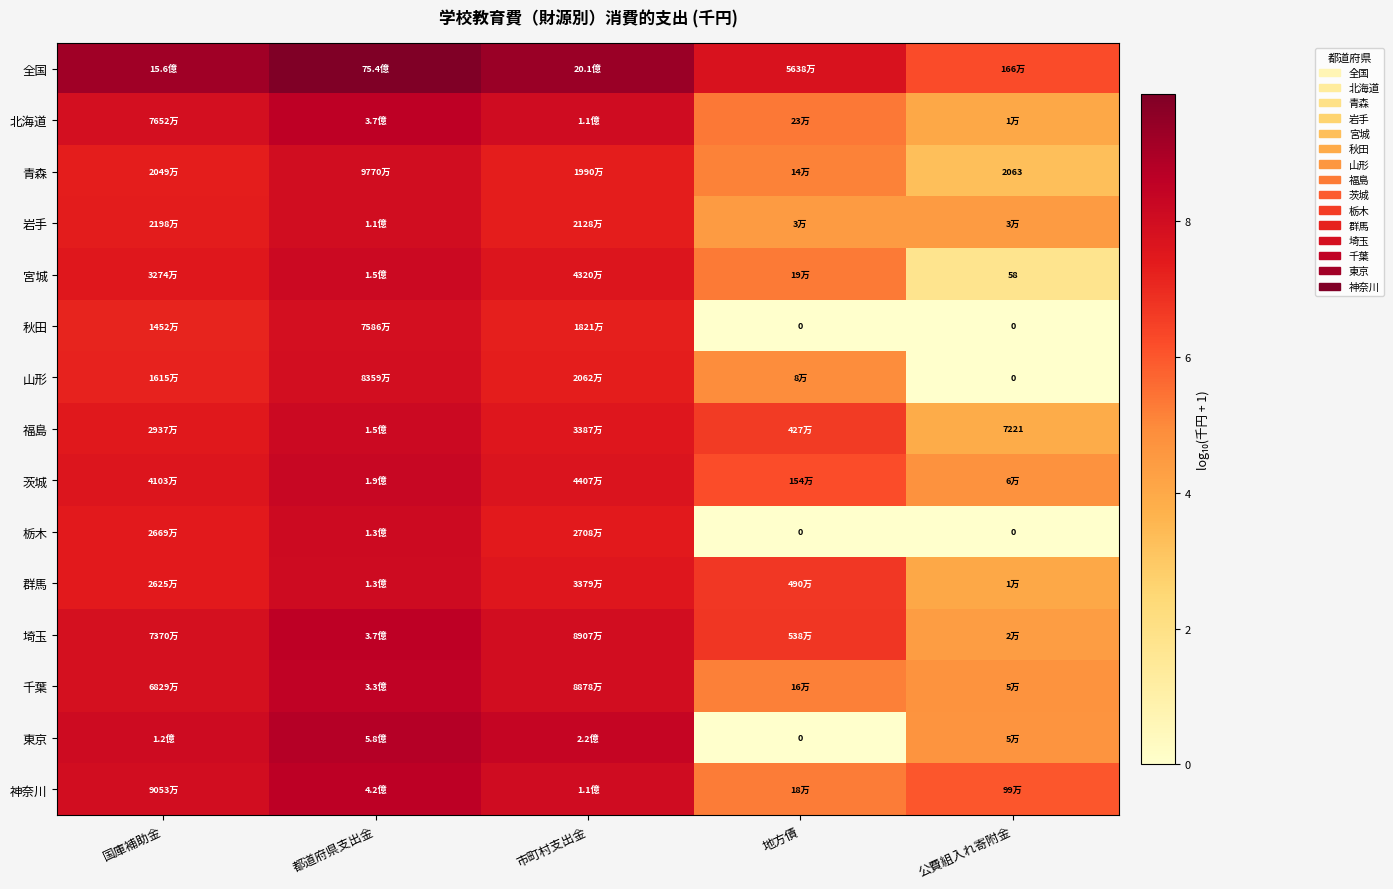

Is the value of 青森 at 国庫補助金 greater than the value of 北海道 at 市町村支出金?

No